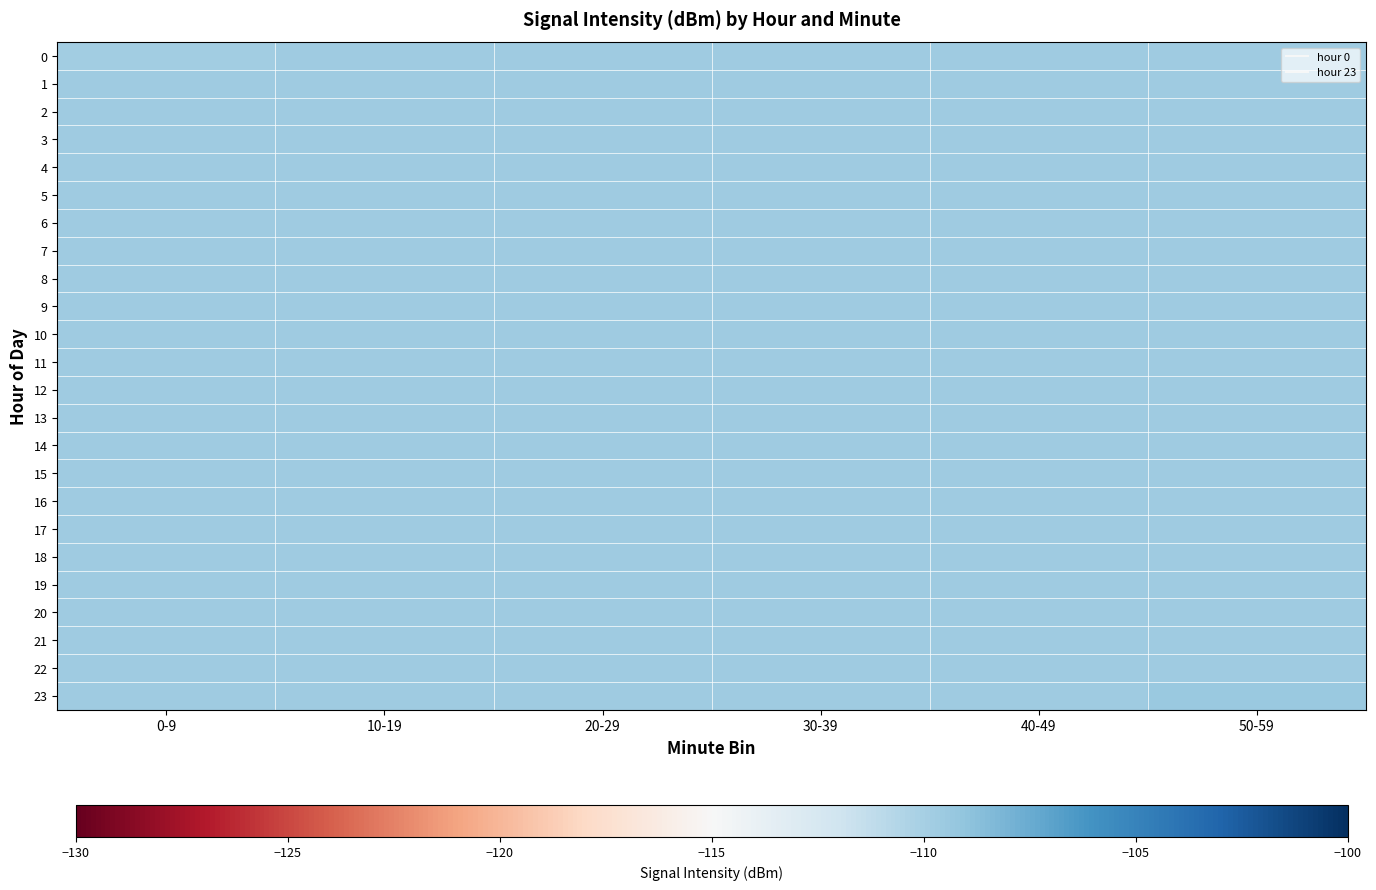

At 0-9, list the series in order from largest to smallest.

1, 2, 3, 4, 5, 6, 7, 8, 9, 10, 11, 12, 13, 14, 15, 16, 17, 18, 19, 20, 21, 22, 23, 0